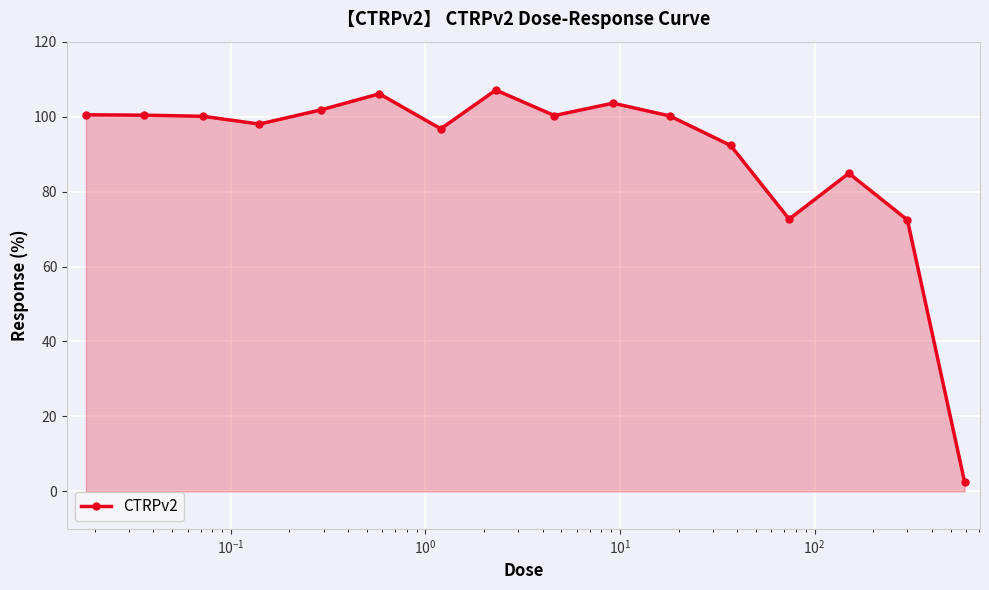

What is the sum of all values?

1439.7